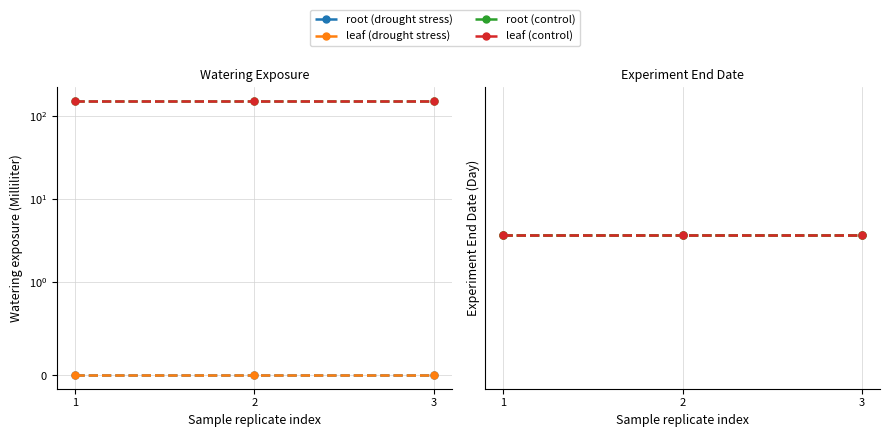

What are all the series names shown in the legend?

root (drought stress), leaf (drought stress), root (control), leaf (control)